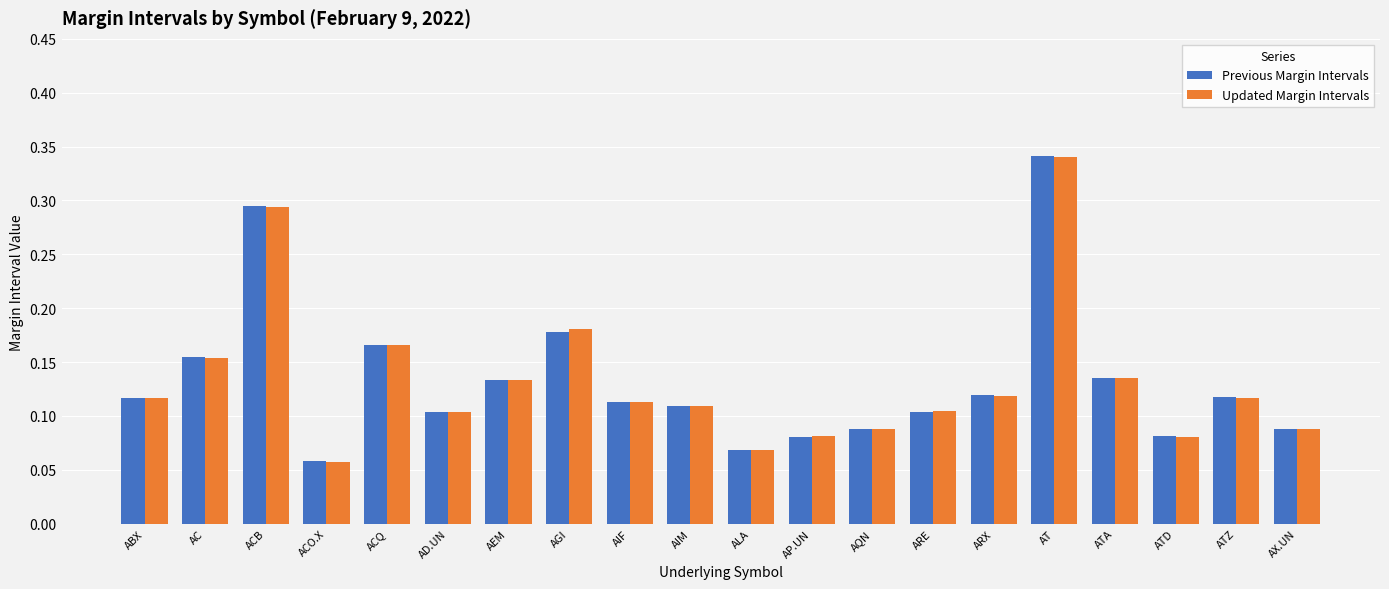

What position from the right is AX.UN?

1